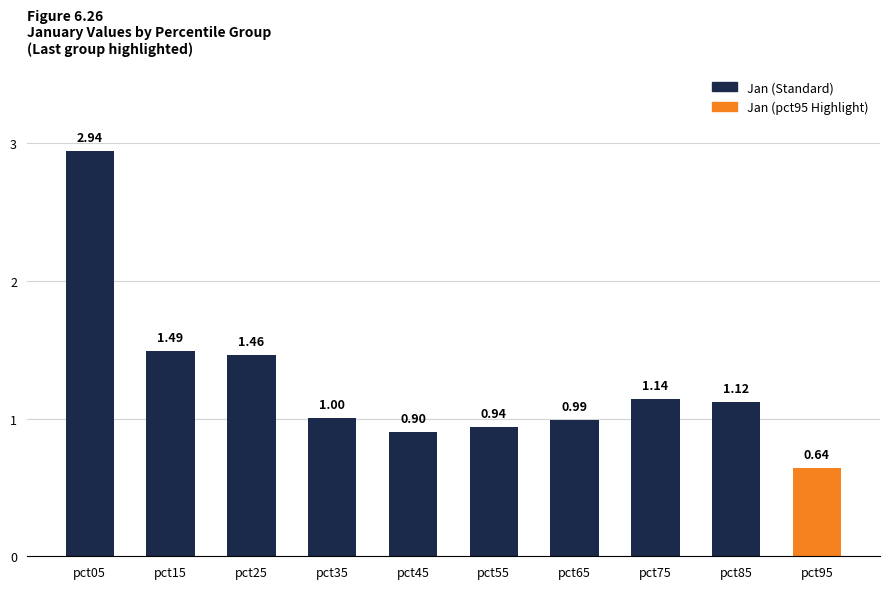

Is it true that the value at pct75 is 0.7?

False